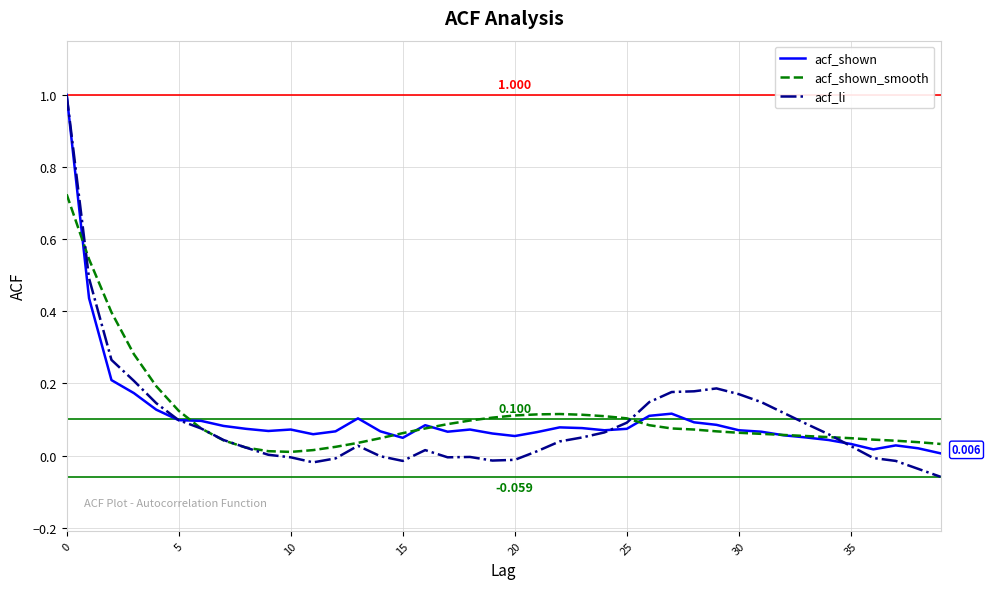

Which series has the largest range (max minus min)?

acf_li